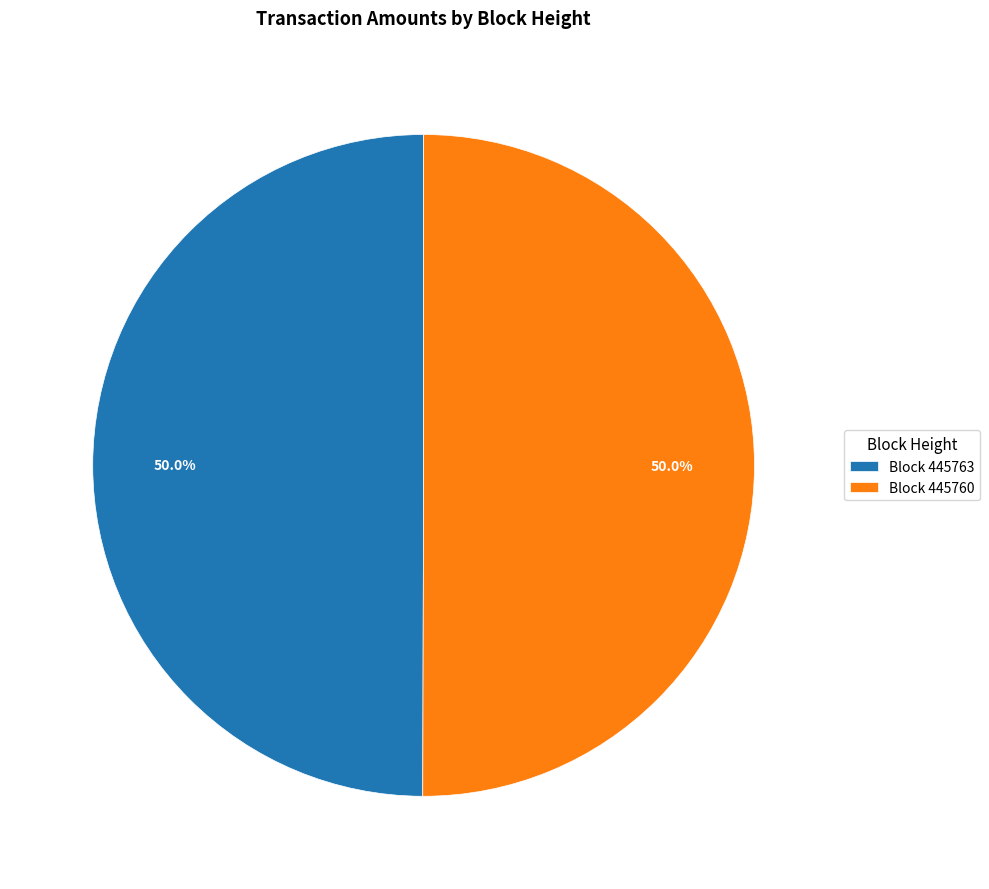

Is the sum of Block 445763 and Block 445760 greater than half?

Yes